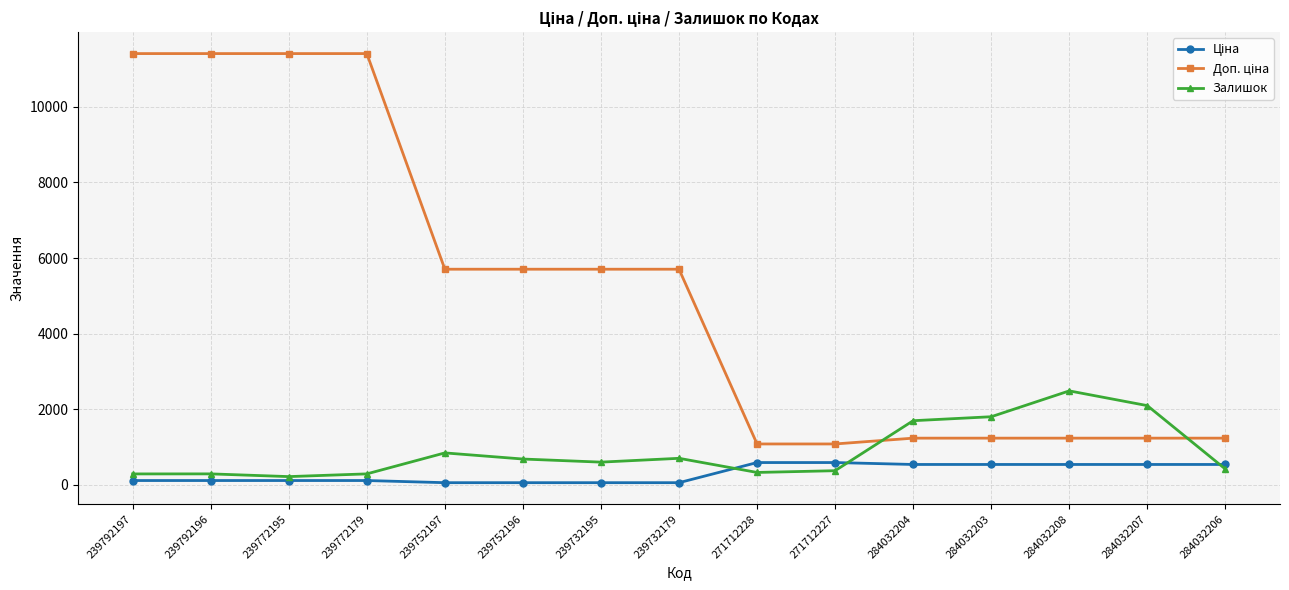

What is the maximum value shown in the chart?

11410.0